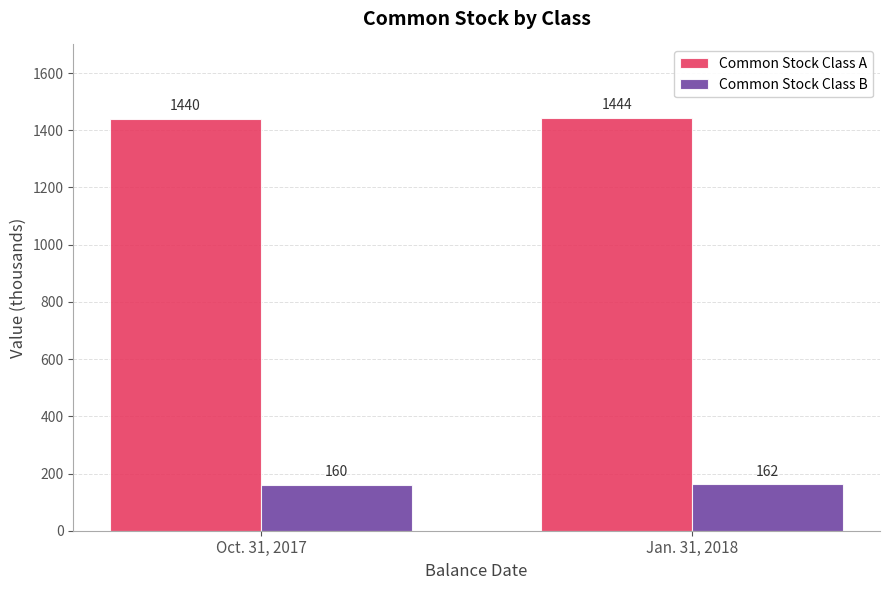

What is the total value across all series at Oct. 31, 2017?

1600